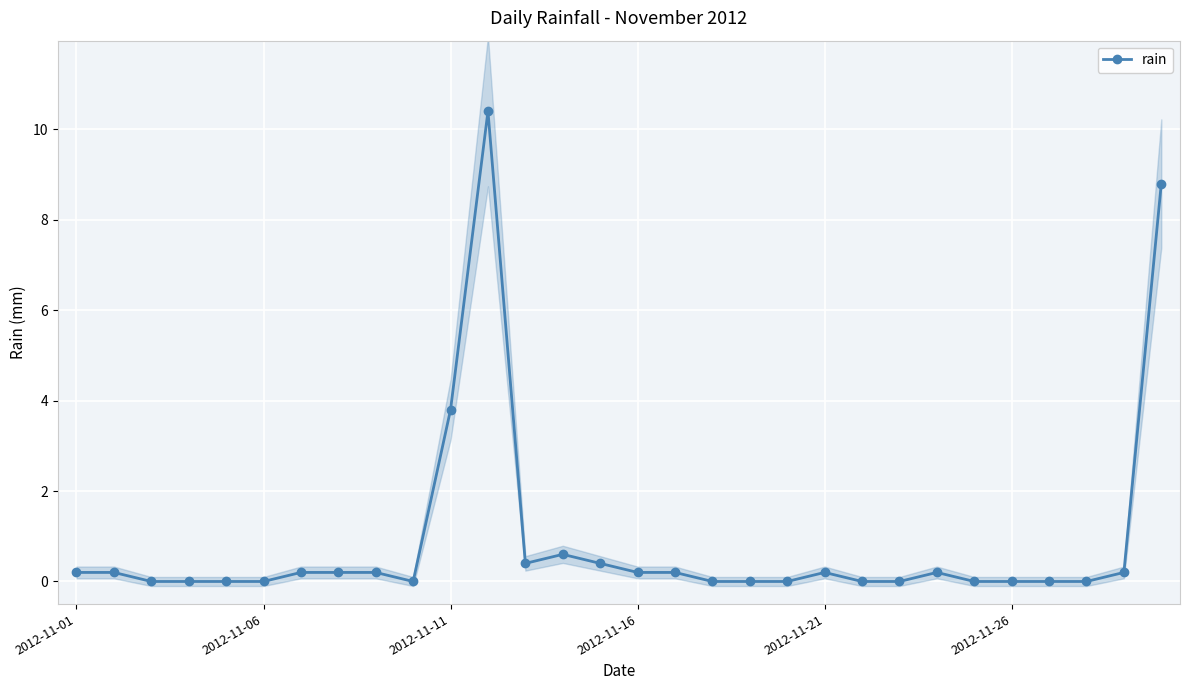

True or false: rain has more than 2 points higher than both neighbors.

True